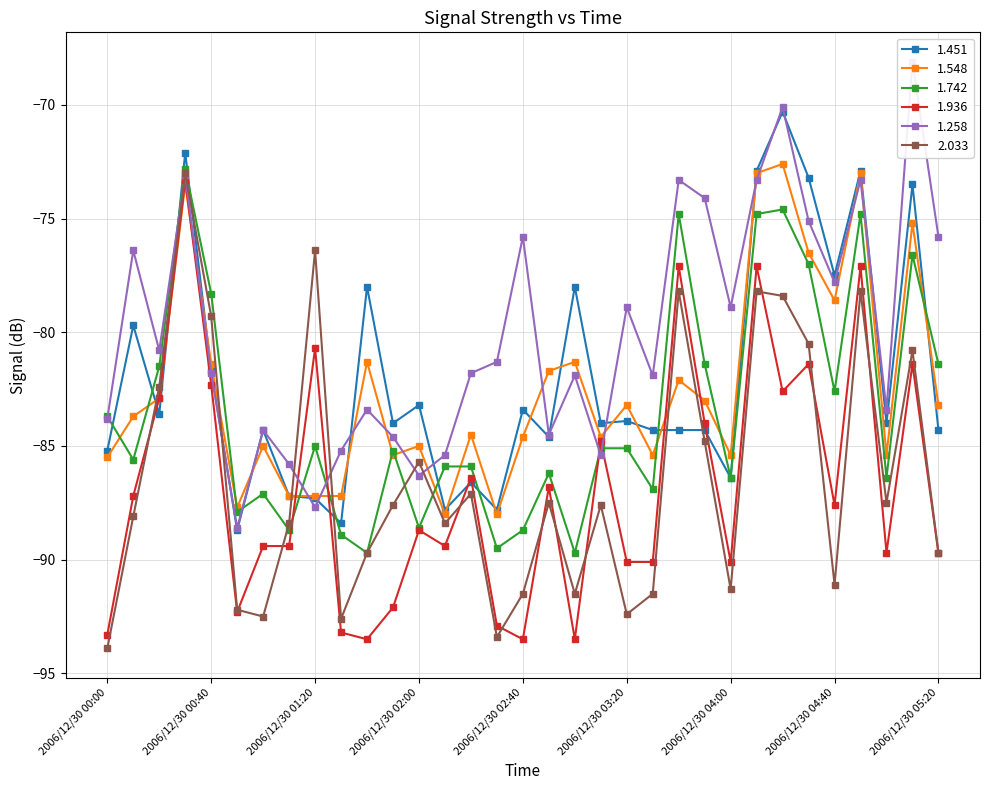

At which category does the chart reach its peak across all series?

2006/12/30 05:10